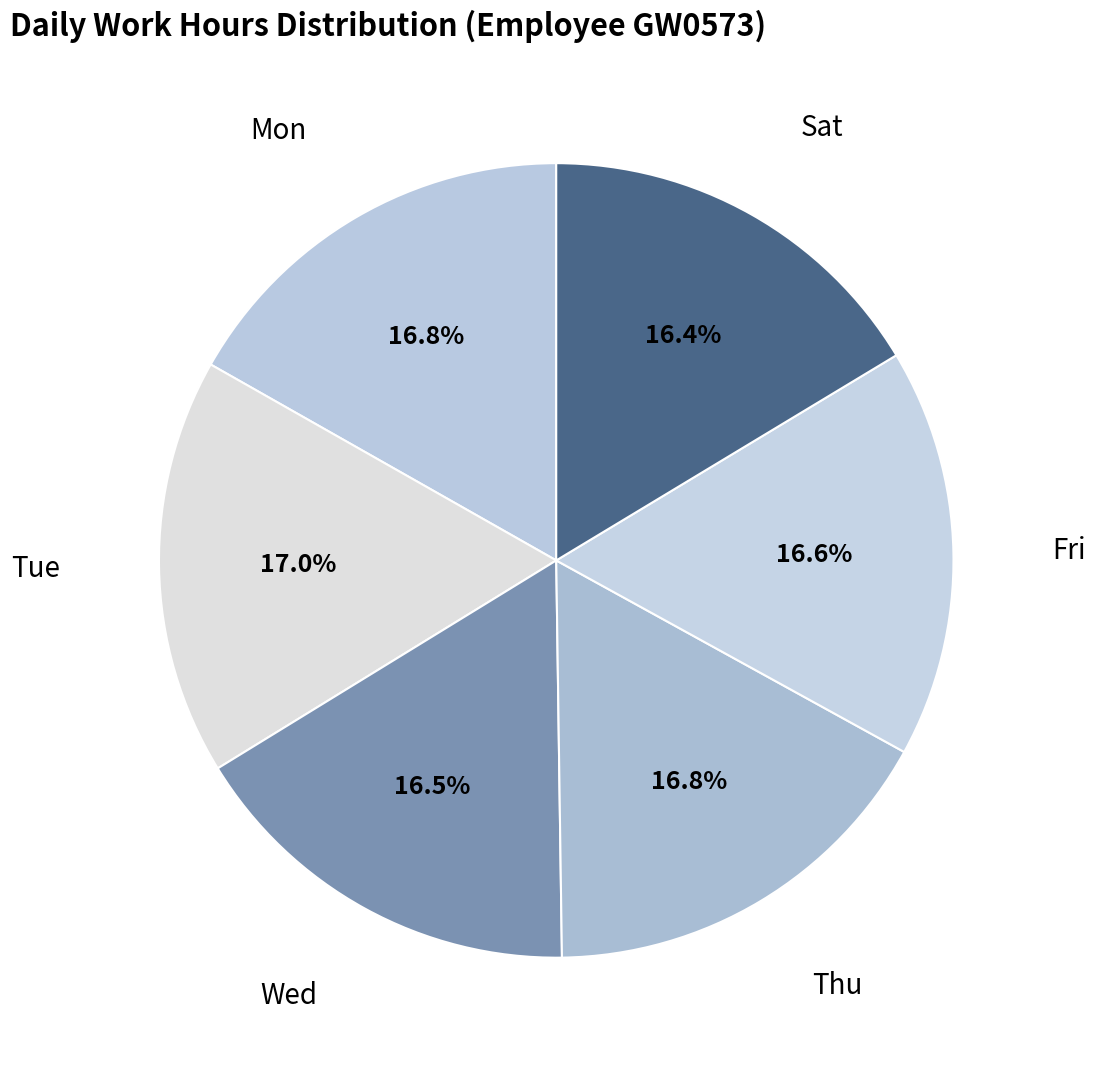

How many segments does this pie chart have?

6